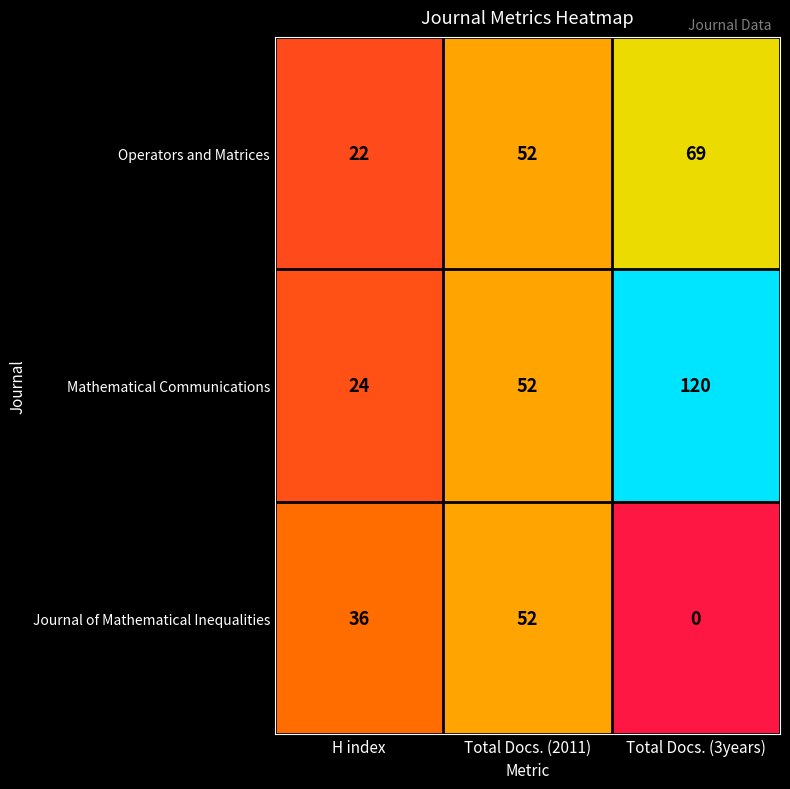

What is the sum of all Mathematical Communications values?

196